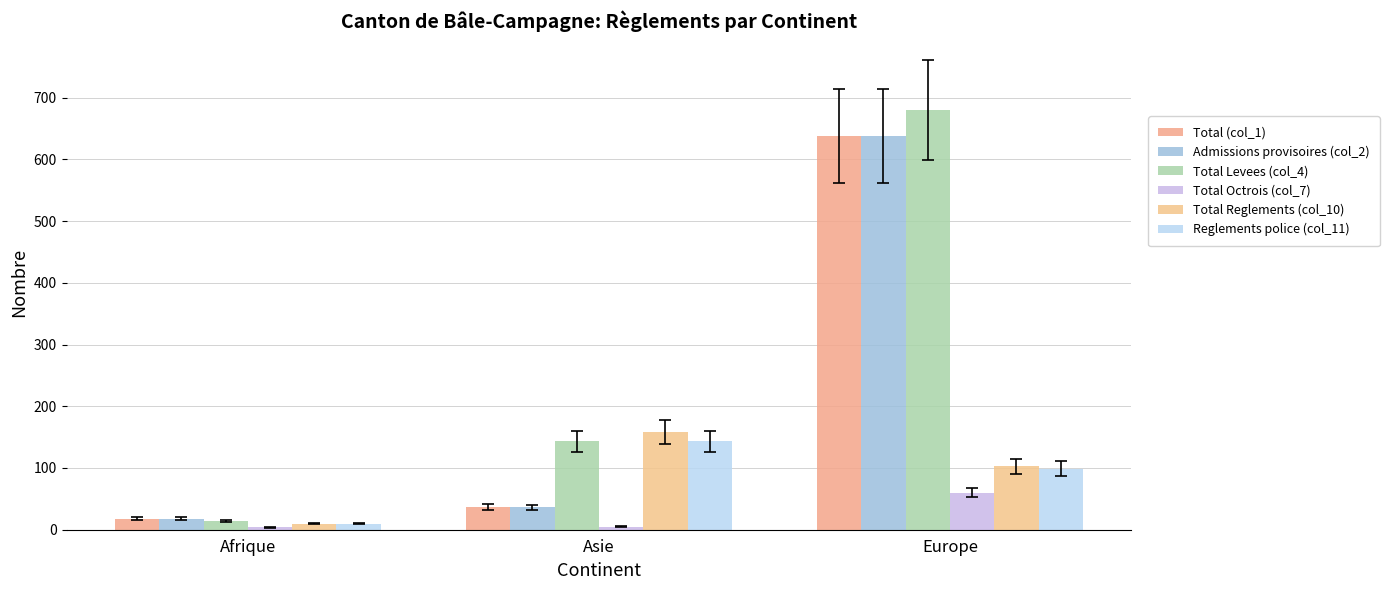

What is the lowest value of the Total Levees (col_4) series?

14